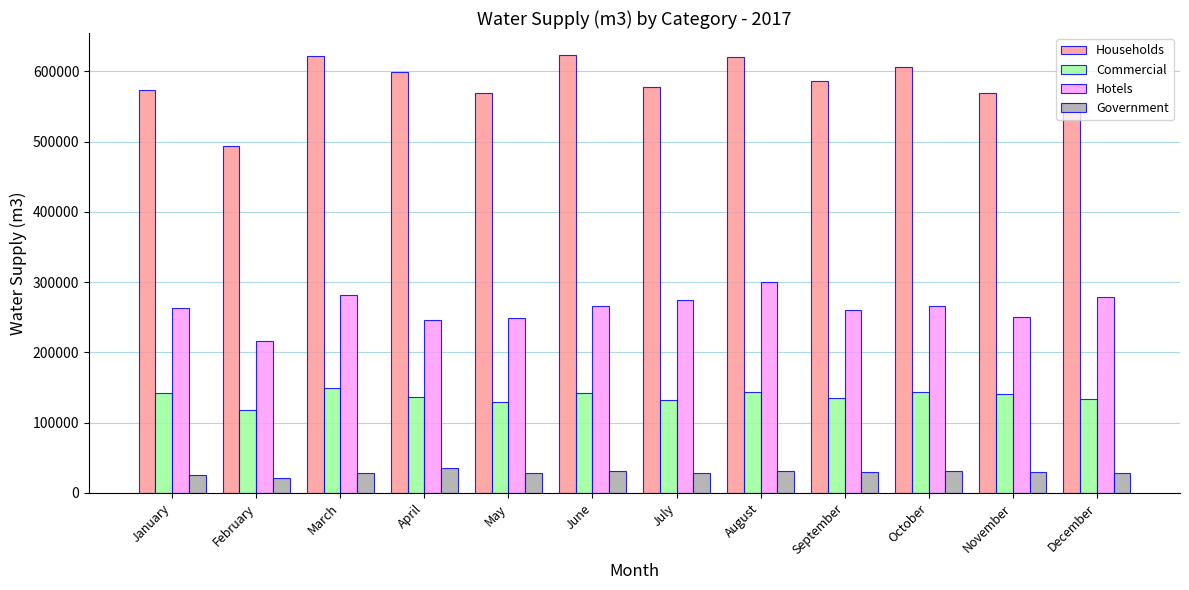

Which series has the largest total across all categories?

Households